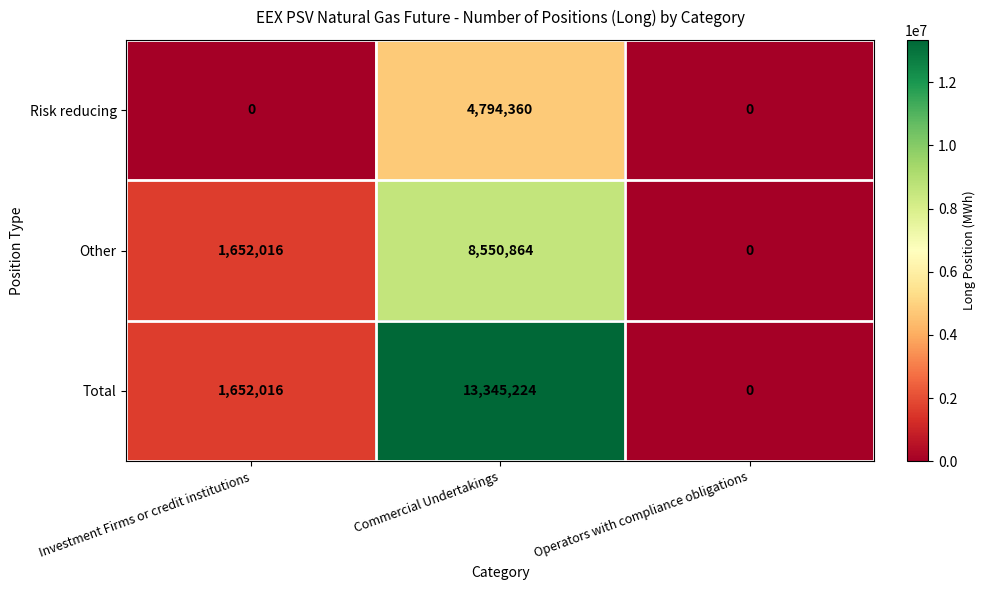

Count the number of data series in this chart.

3